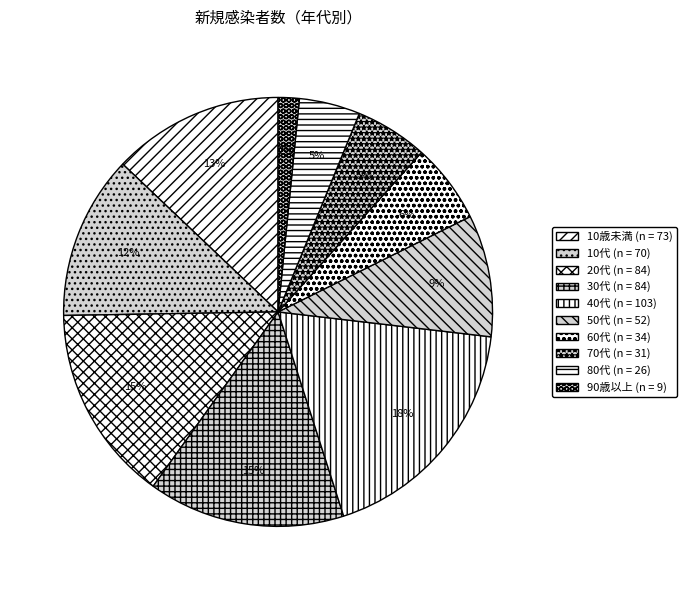

What percentage do 40代 and 90歳以上 together represent?

19.8%